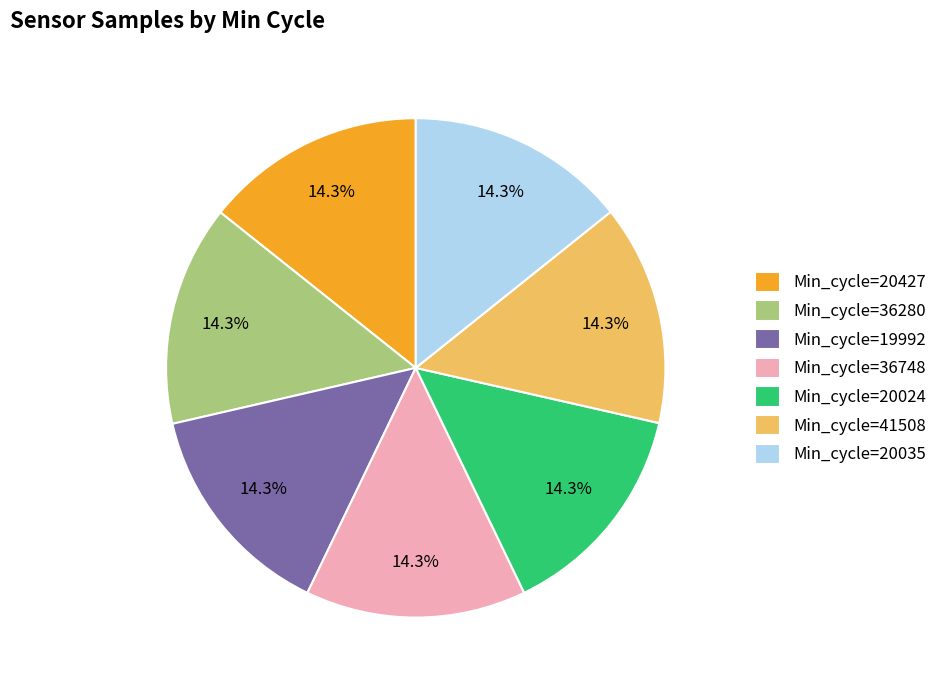

Is there a majority slice in this chart?

No